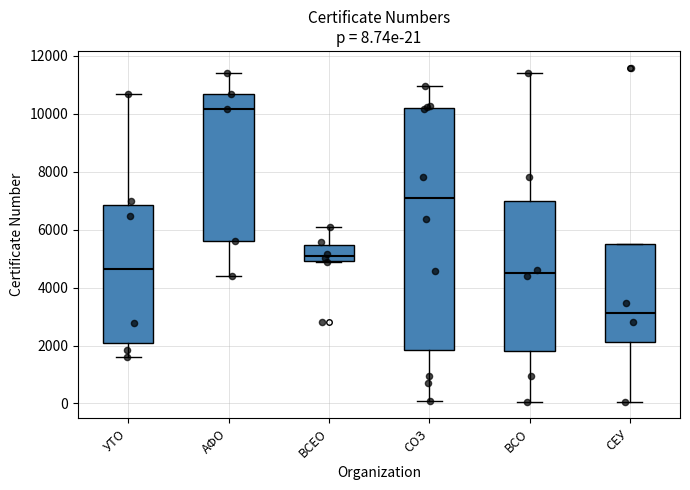

Comparing the boxes themselves (not the whiskers), which one is the tallest?

СОЗ